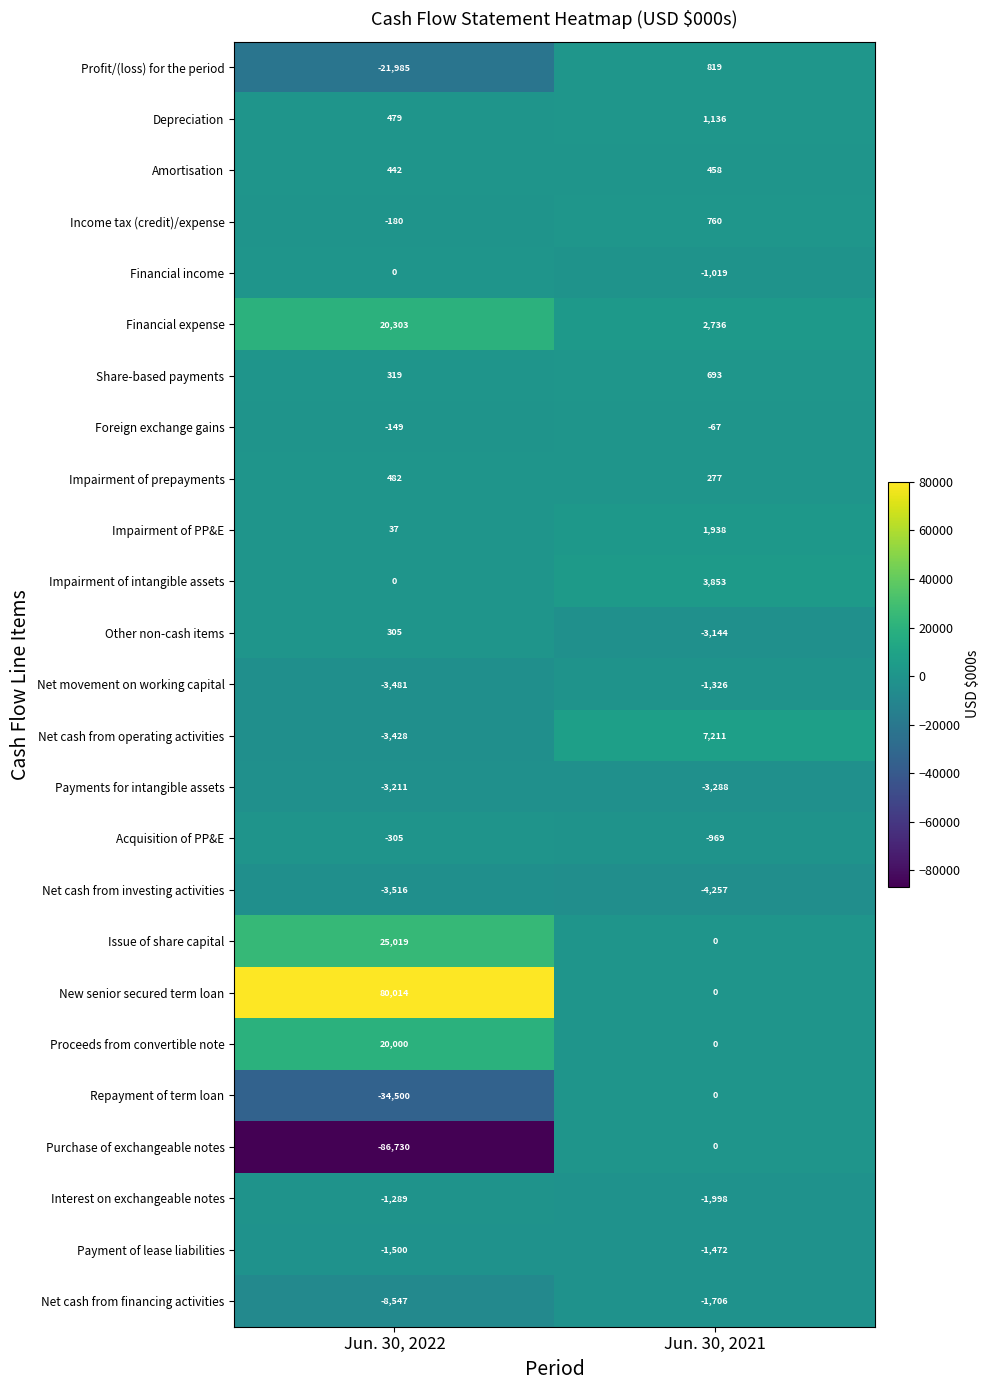

At which category does the chart reach its minimum across all series?

Jun. 30, 2022